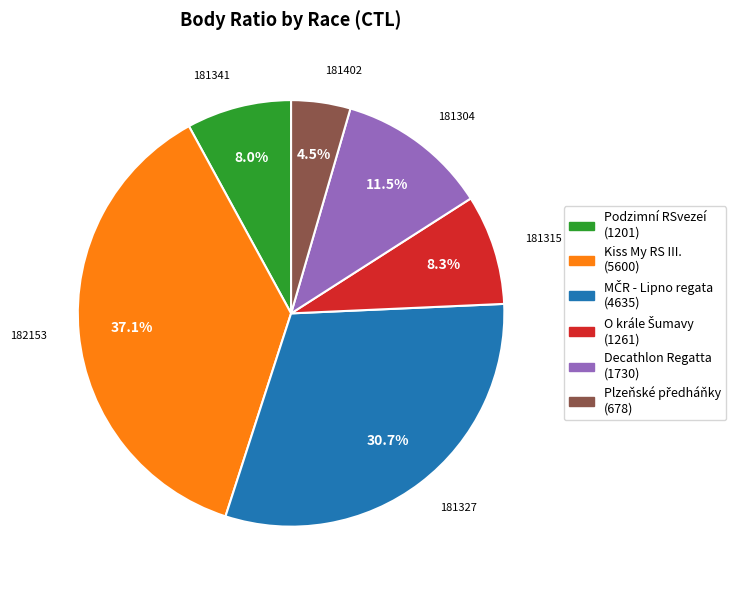

Does any single category account for the majority?

No